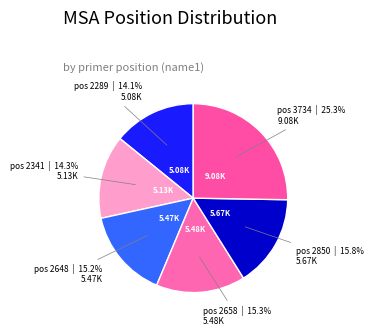

Count the number of slices in the pie.

6